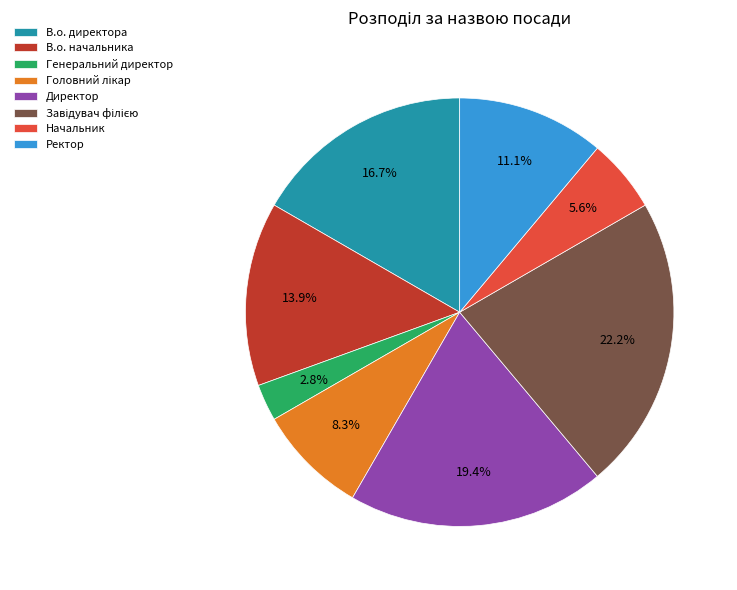

To the nearest percent, what portion does В.о. директора represent?

17%